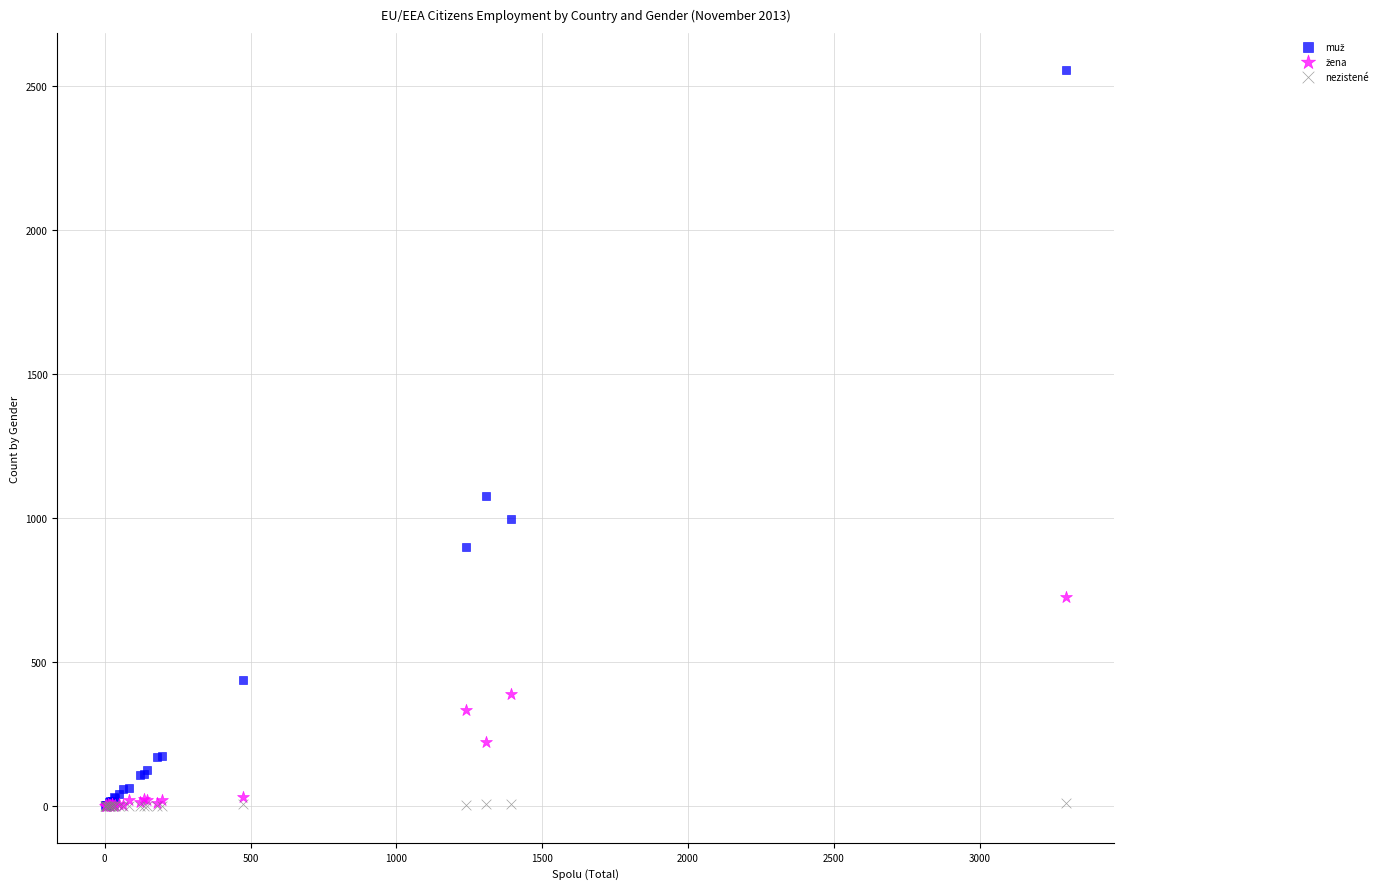

Across all series, what Y value is closest to 1278?

1076